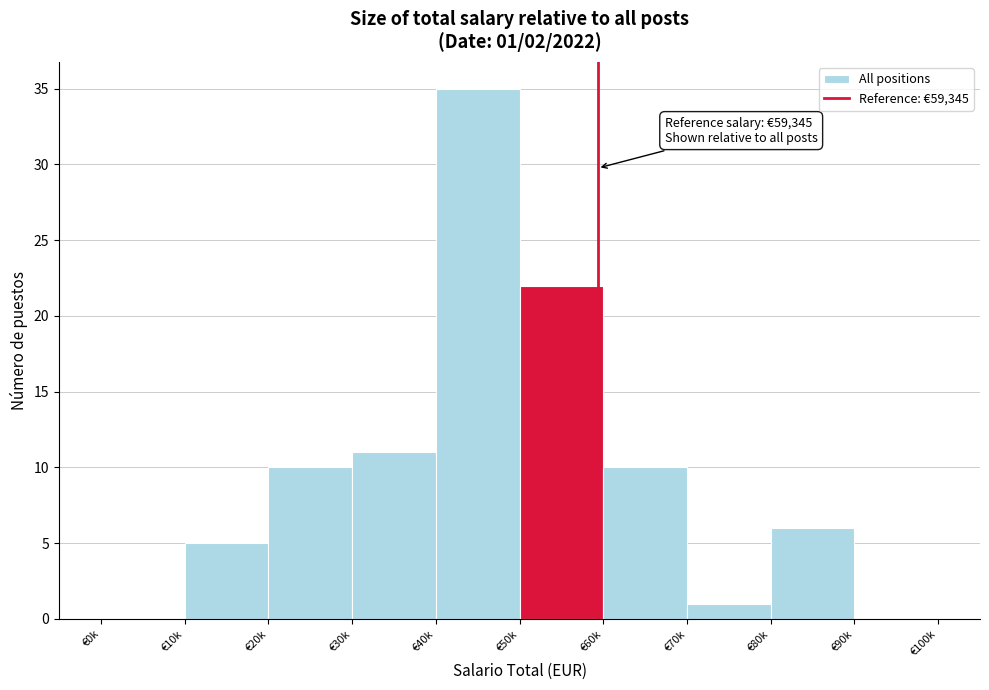

Reading left to right, extract all data points from this chart.

€0k=0	€10k=5	€20k=10	€30k=11	€40k=35	€50k=22	€60k=10	€70k=1	€80k=6	€90k=0